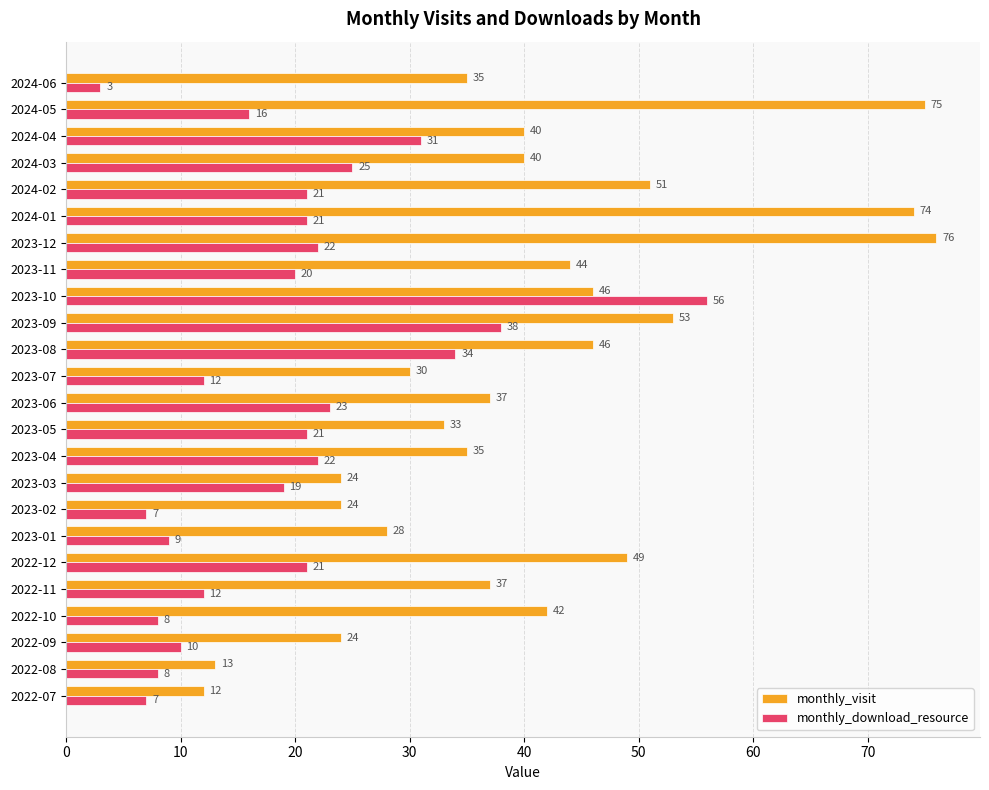

The value of monthly_visit at 2023-01 is 28. True or false?

True